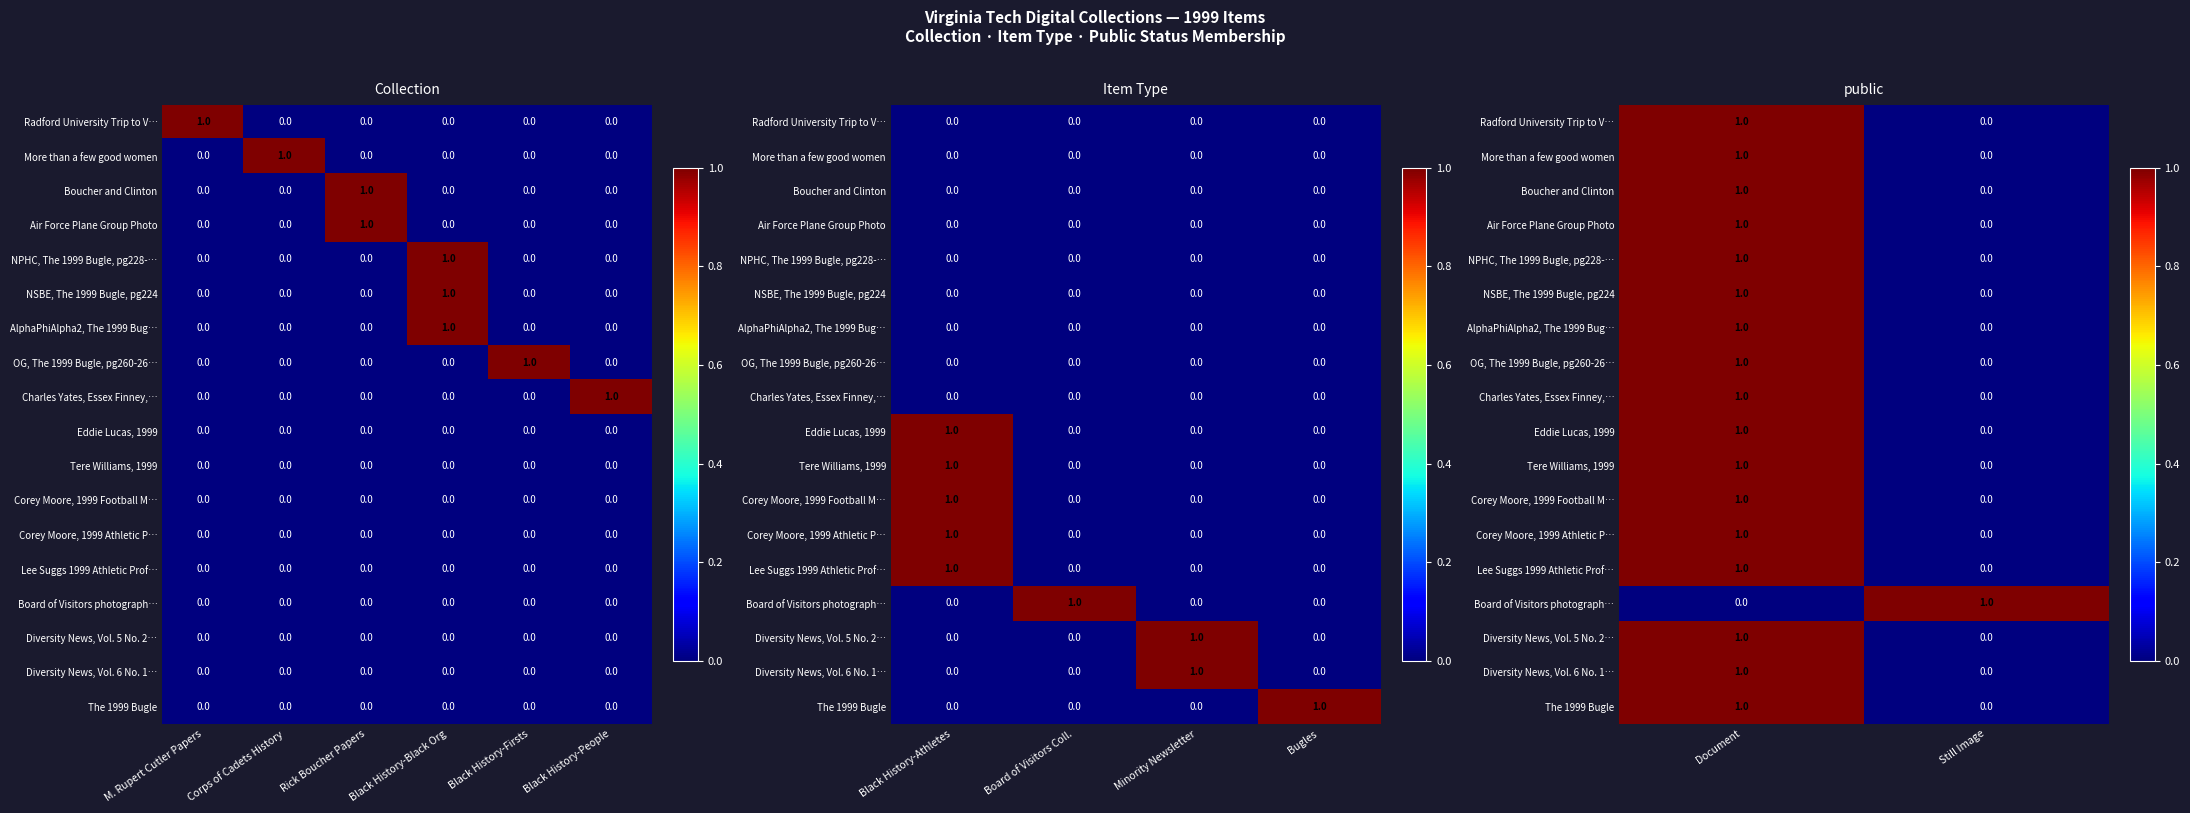

Which category has the lowest value across all series?

Still Image